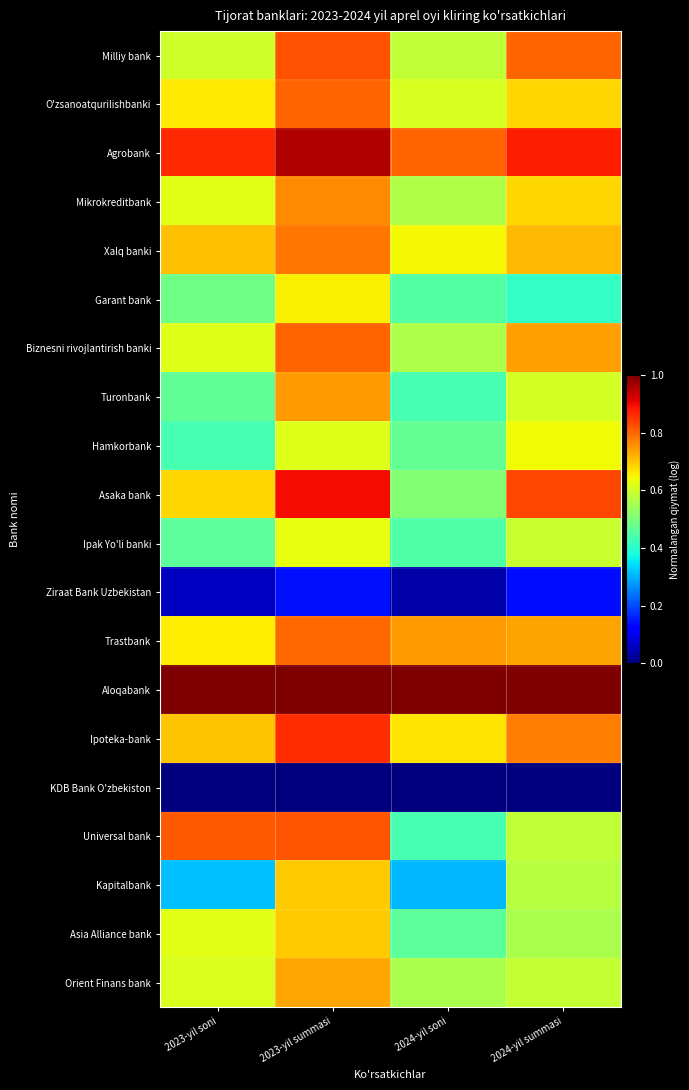

Count the number of data series in this chart.

20